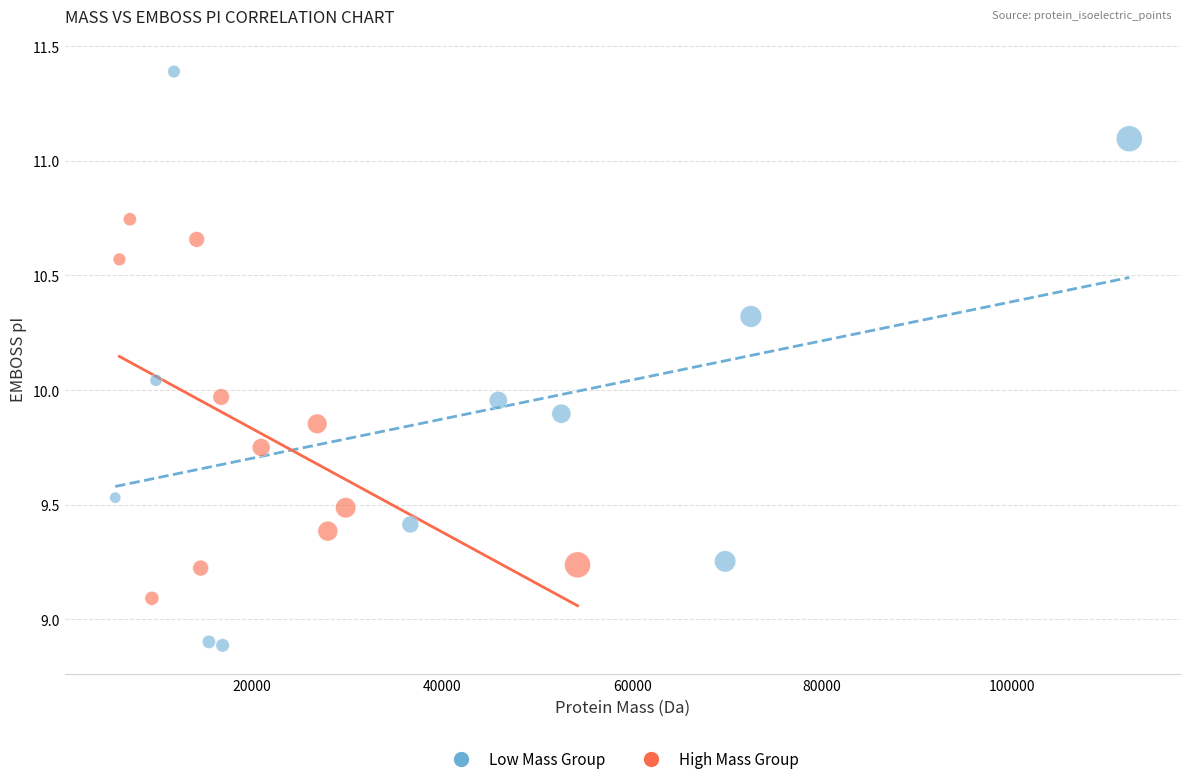

What are all the series names shown in the legend?

Low Mass Group, High Mass Group